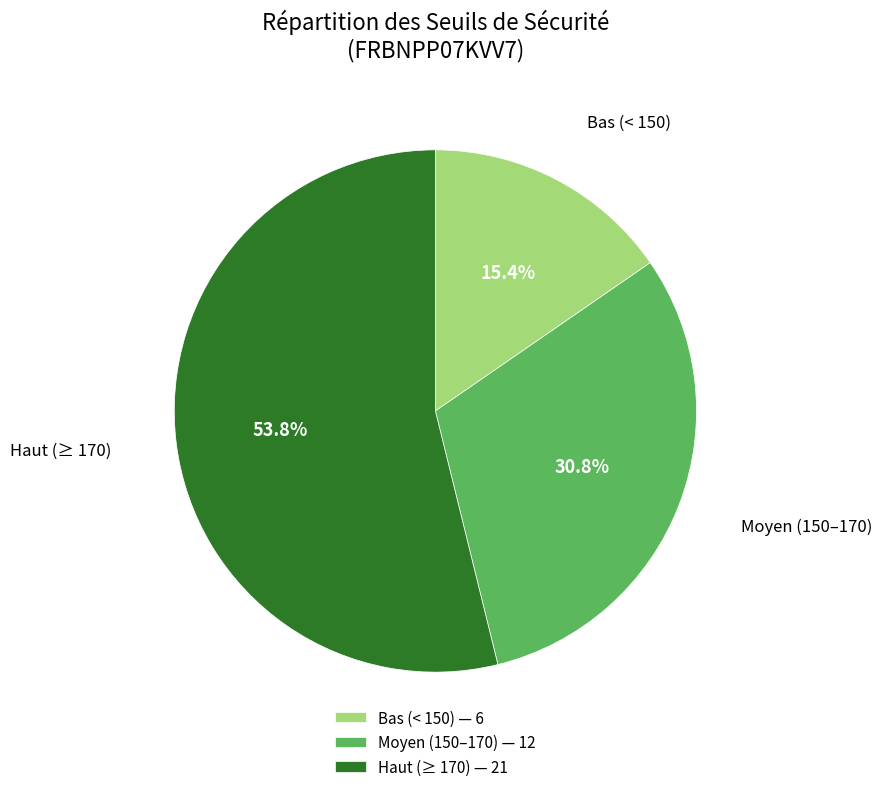

Rank the categories by value from highest to lowest.

Haut (≥ 170) — 21, Moyen (150–170) — 12, Bas (< 150) — 6